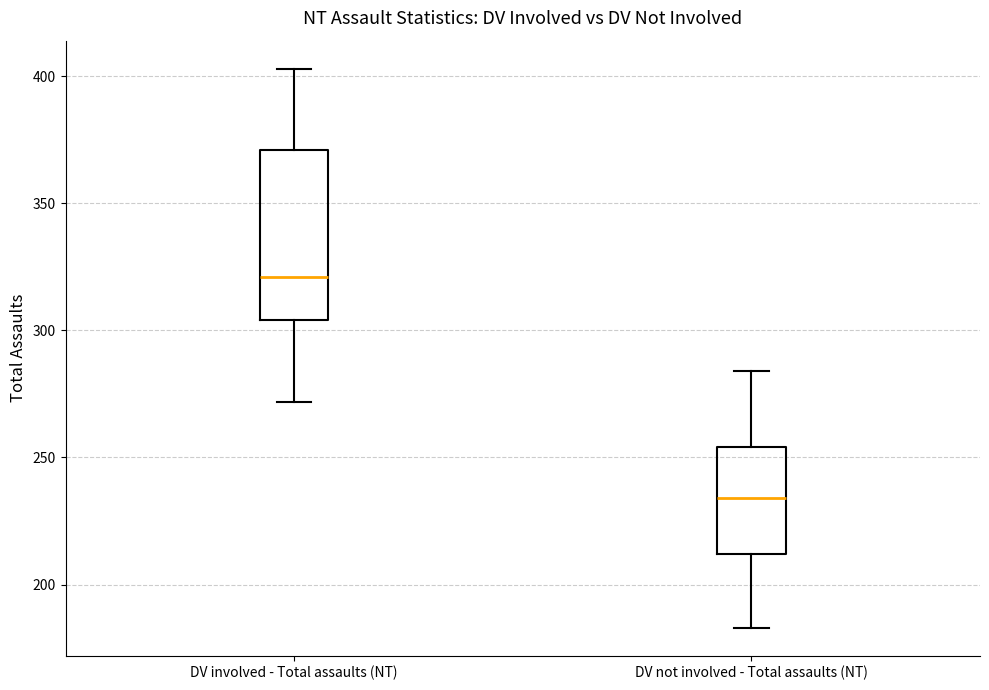

Which box's median line is the lowest?

DV not involved - Total assaults (NT)